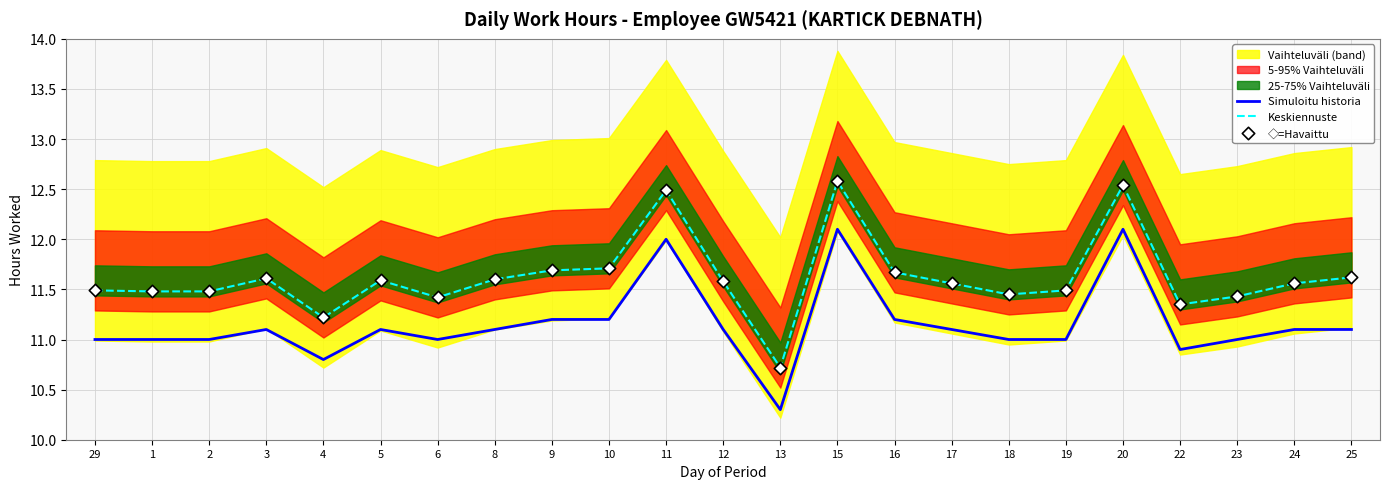

Which series contains the lowest Y value?

Simuloitu historia